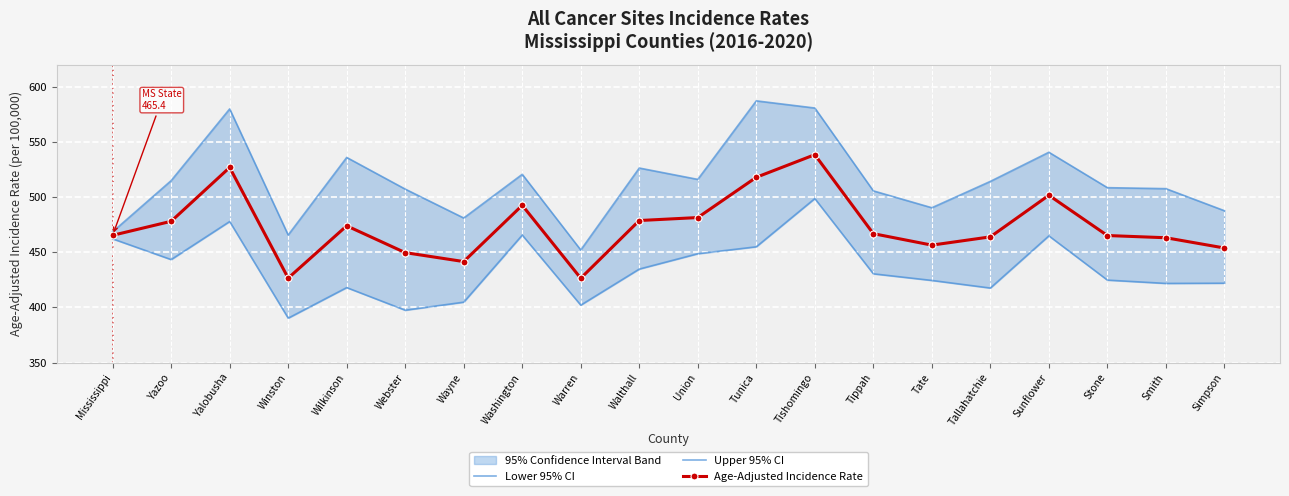

How many interior local valleys does the Age-Adjusted Incidence Rate series have?

4